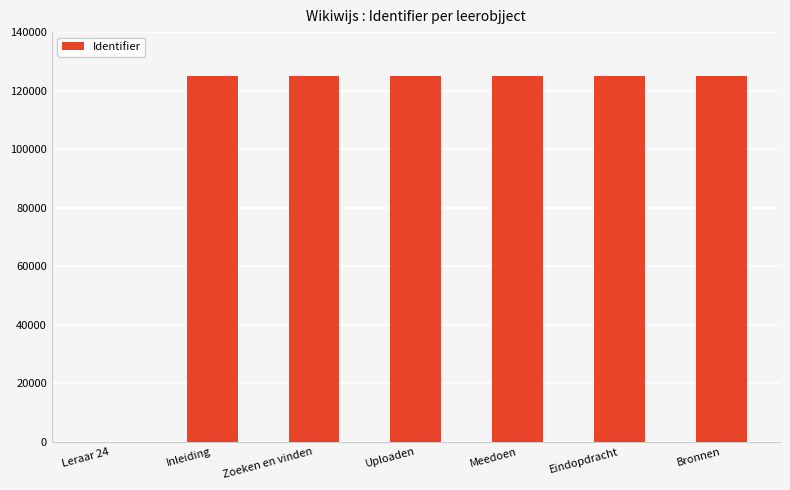

Is it true that the value at Bronnen is 124911?

True